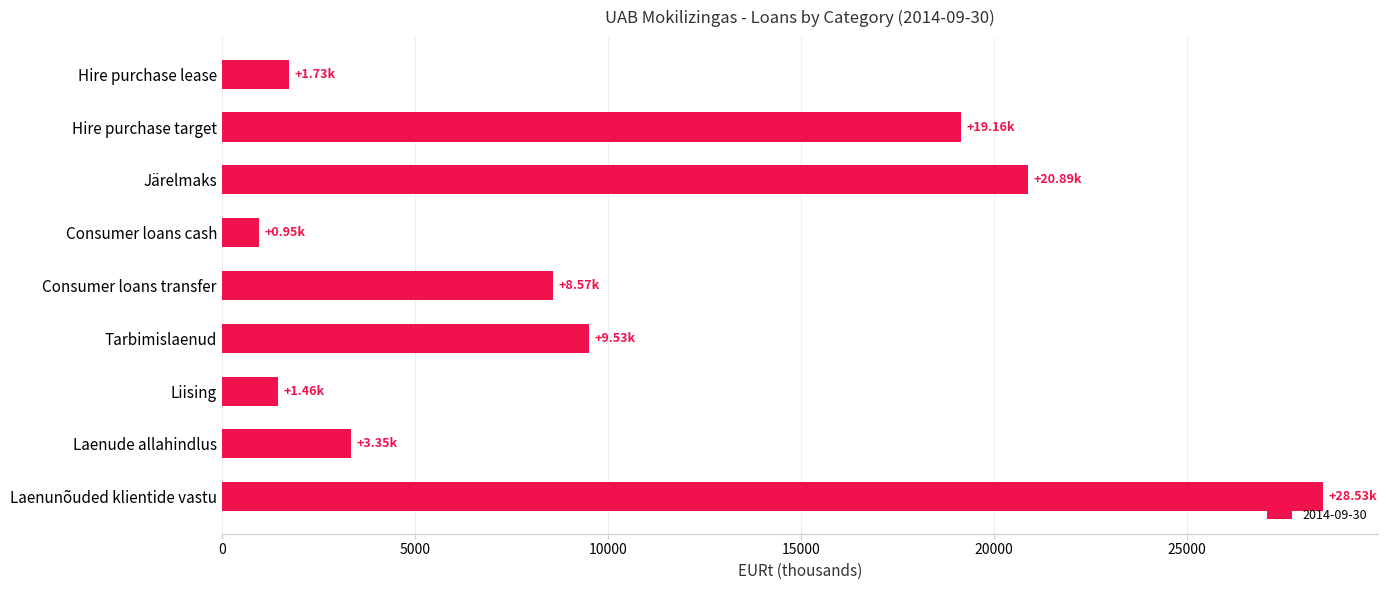

Rank the categories by value from highest to lowest.

Laenunõuded klientide vastu, Järelmaks, Hire purchase target, Tarbimislaenud, Consumer loans transfer, Laenude allahindlus, Hire purchase lease, Liising, Consumer loans cash